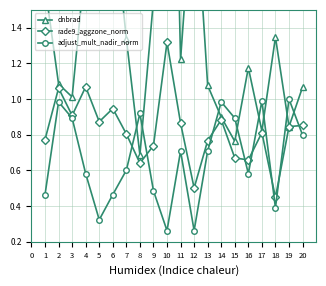

Which series ends up on top after the final intersection of rade9_aggzone_norm and adjust_mult_nadir_norm?

rade9_aggzone_norm